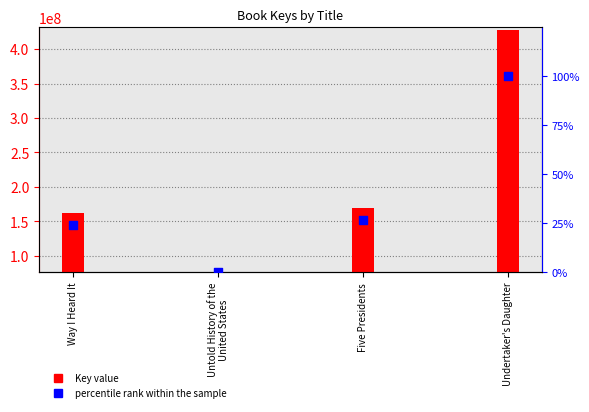

What are all the series names shown in the legend?

Key value, percentile rank within the sample